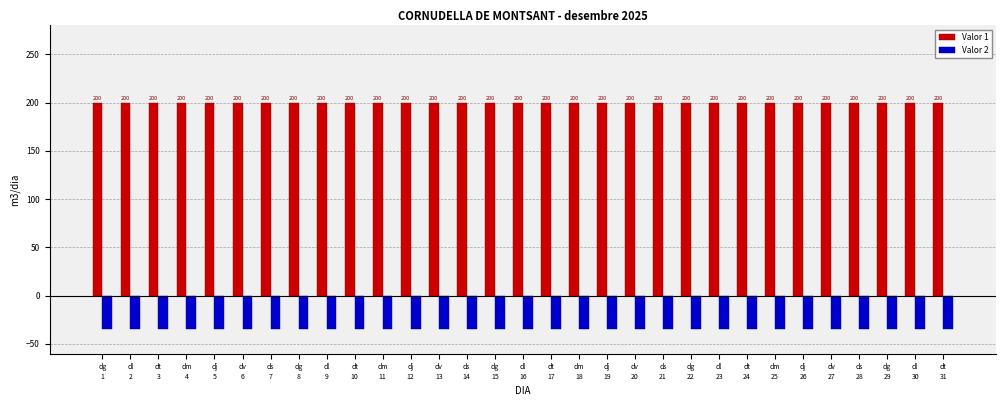

How many groups of bars are there?

31